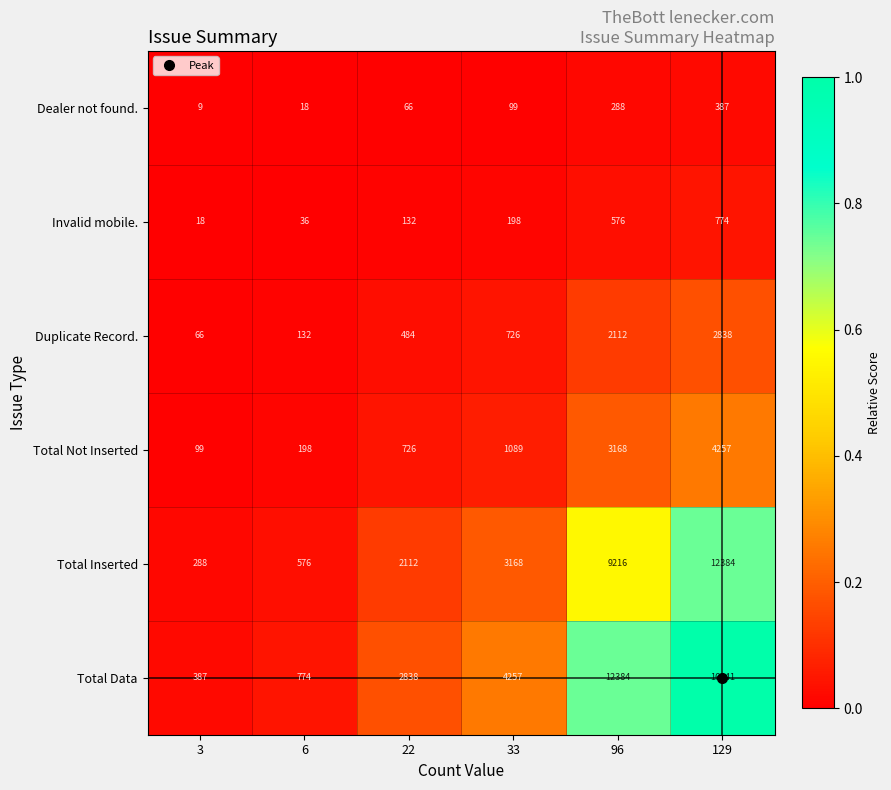

What is the approximate value of Dealer not found. at 22?

66